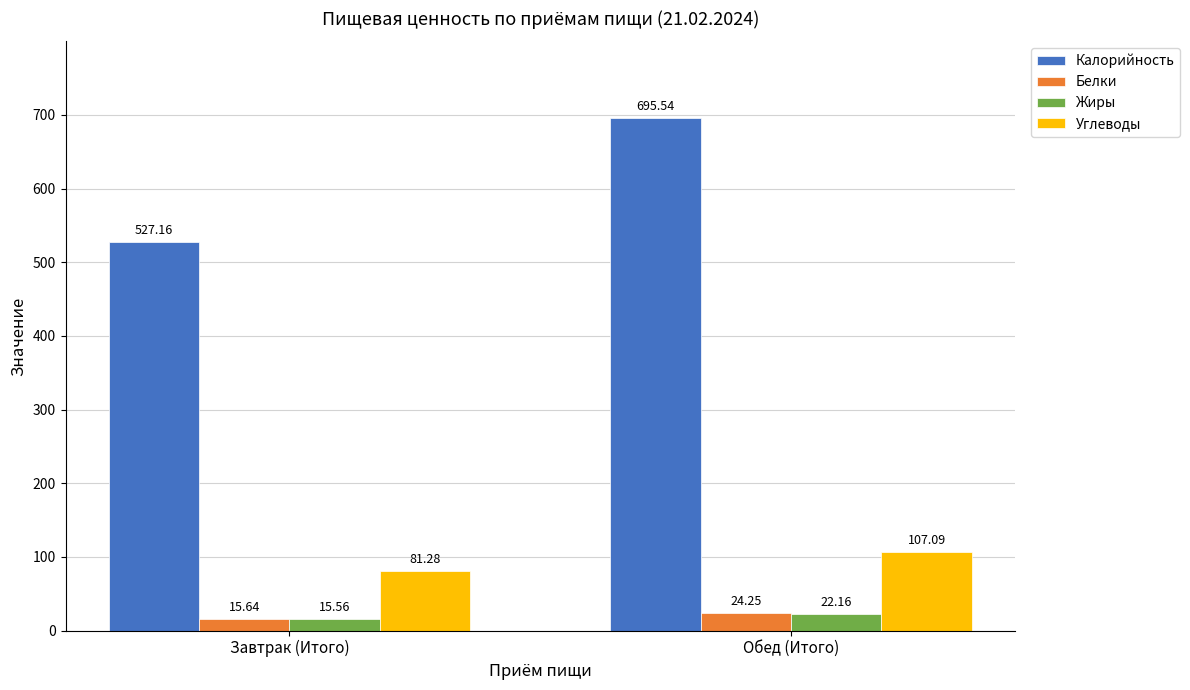

How many values in the Углеводы series exceed 107?

1